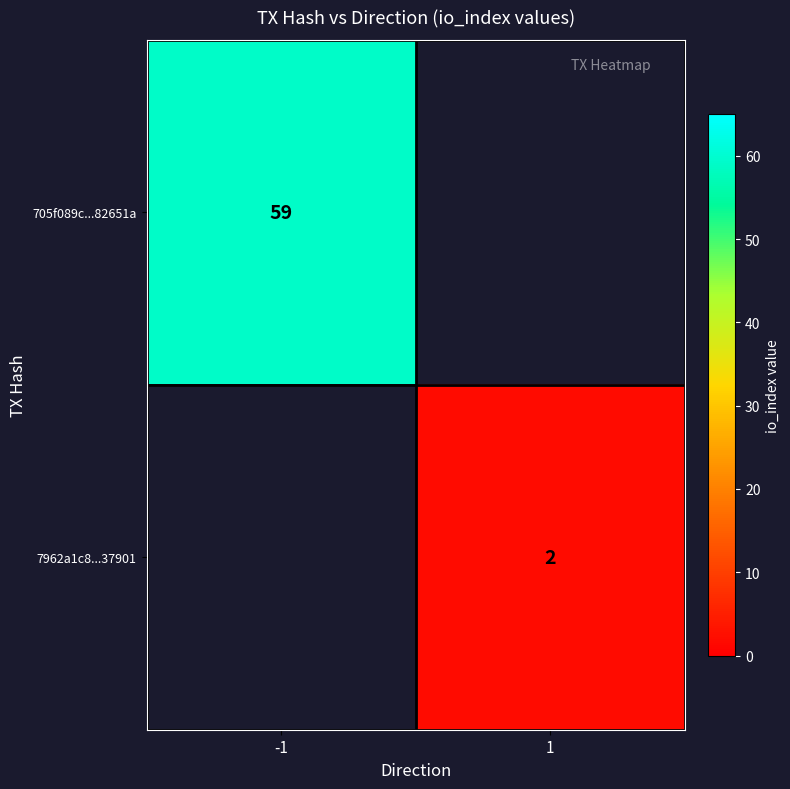

At how many categories does at least one series exceed 14?

1